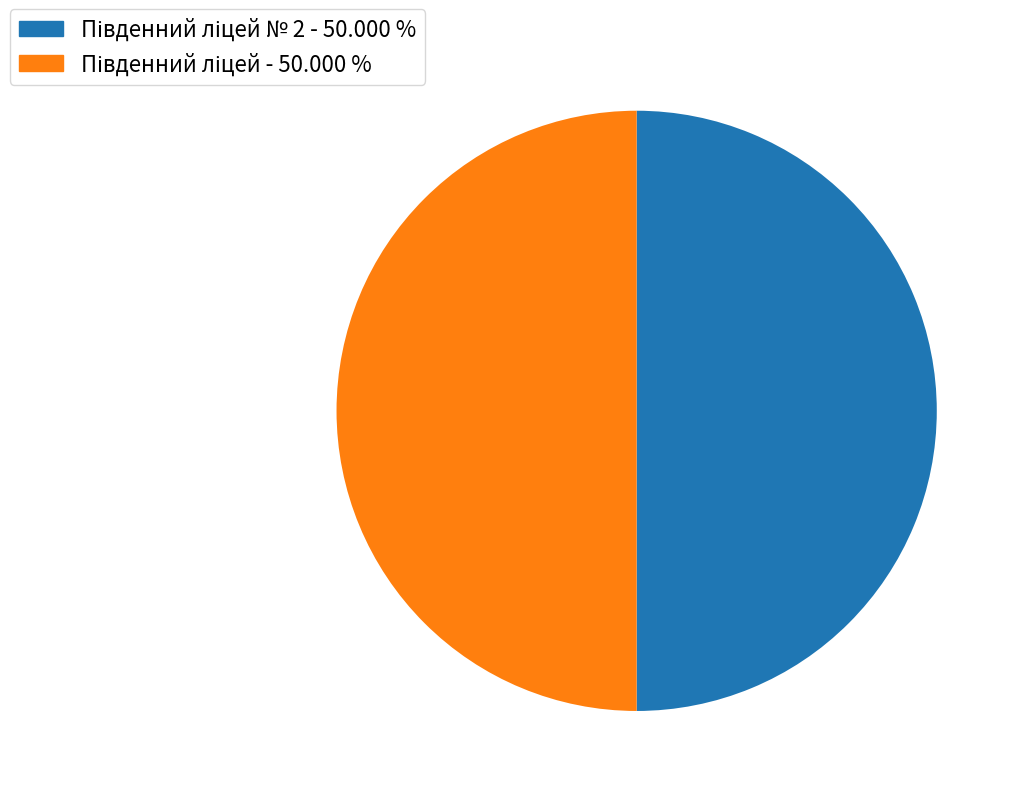

How many slices are in this pie chart?

2